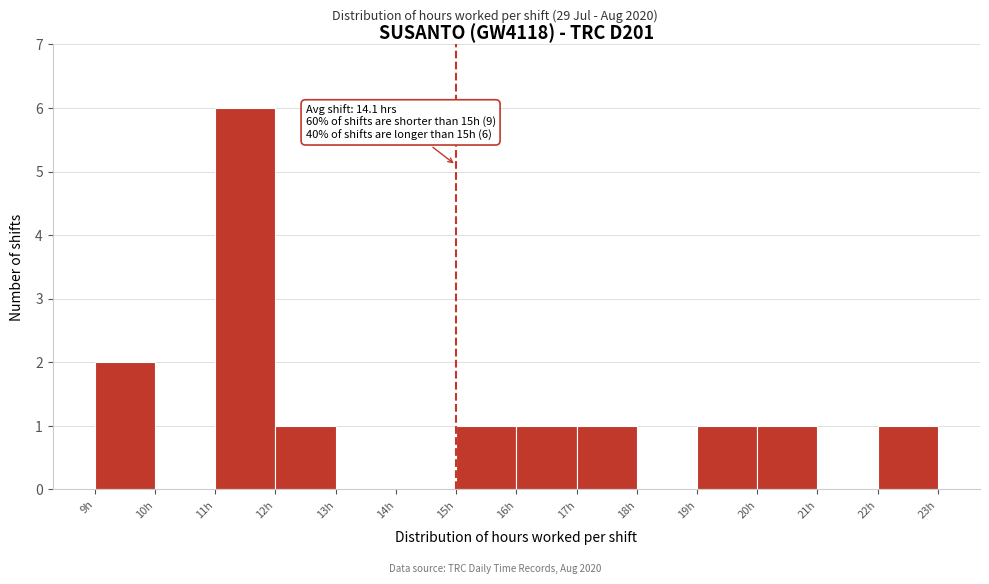

Over which range of the x-axis is the bar tallest?

11 to 12